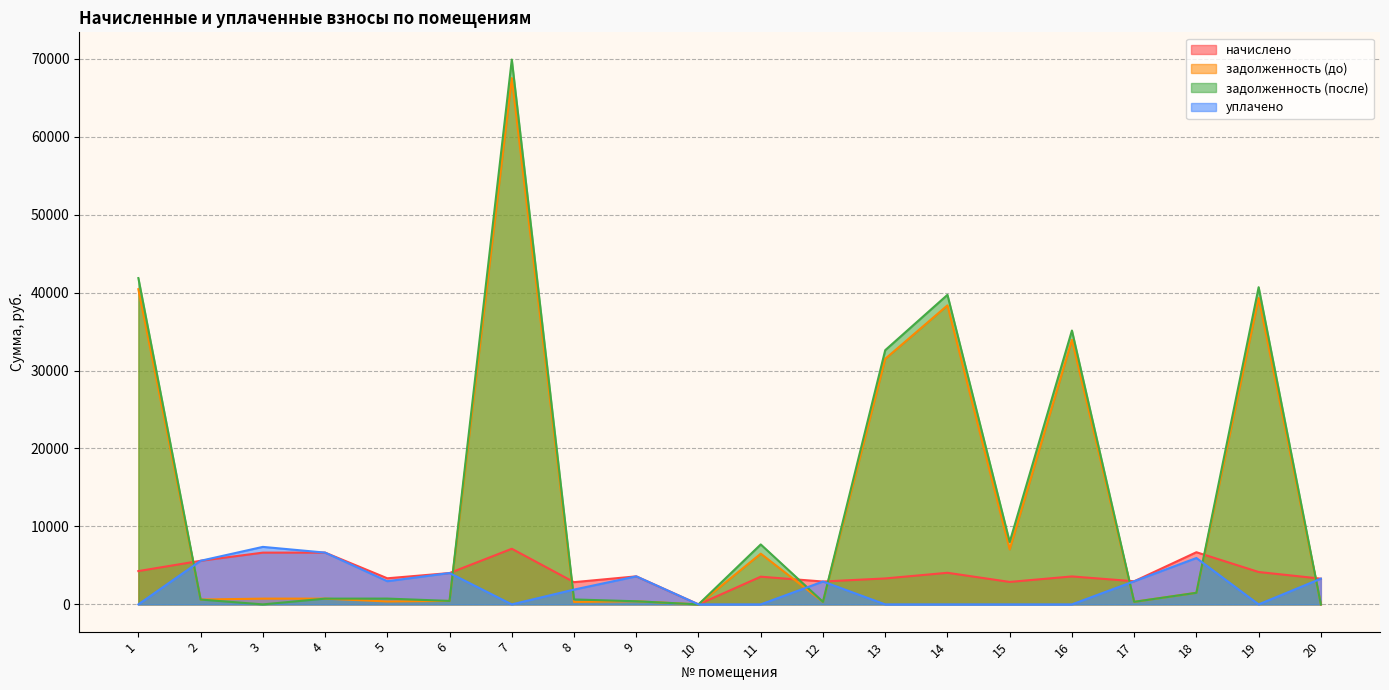

How many values in the задолженность (после) series exceed 744?

10